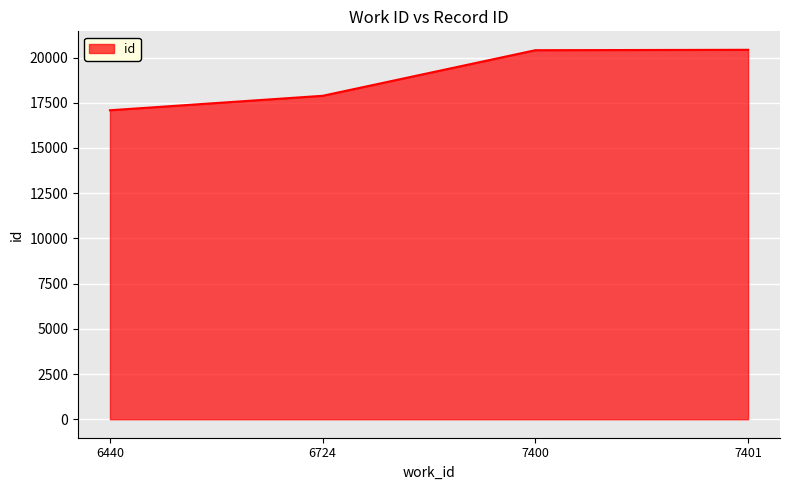

The value at 6724 is 12347. True or false?

False